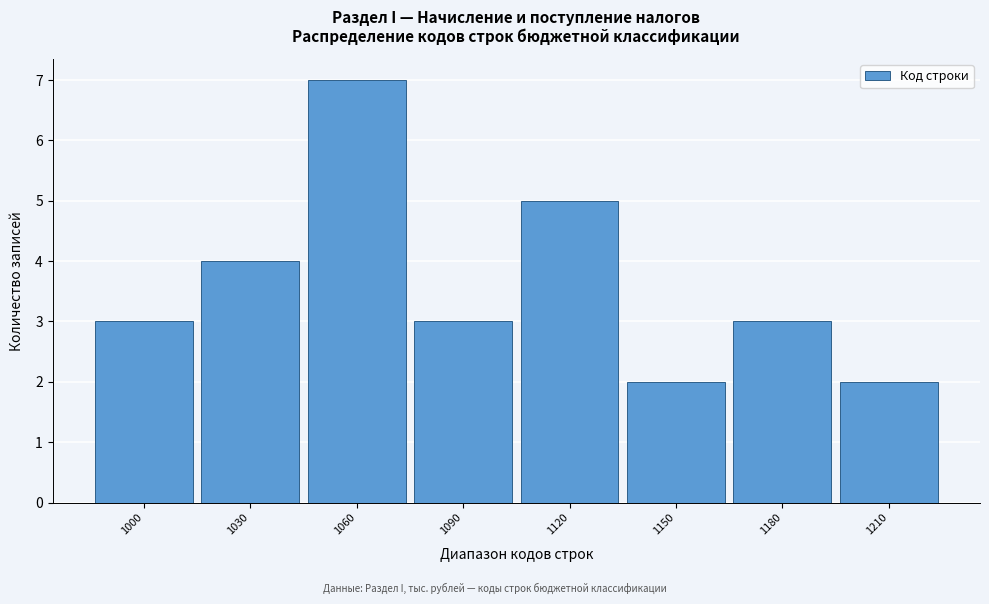

Reading left to right, what are all the values shown in this chart?

3	4	7	3	5	2	3	2